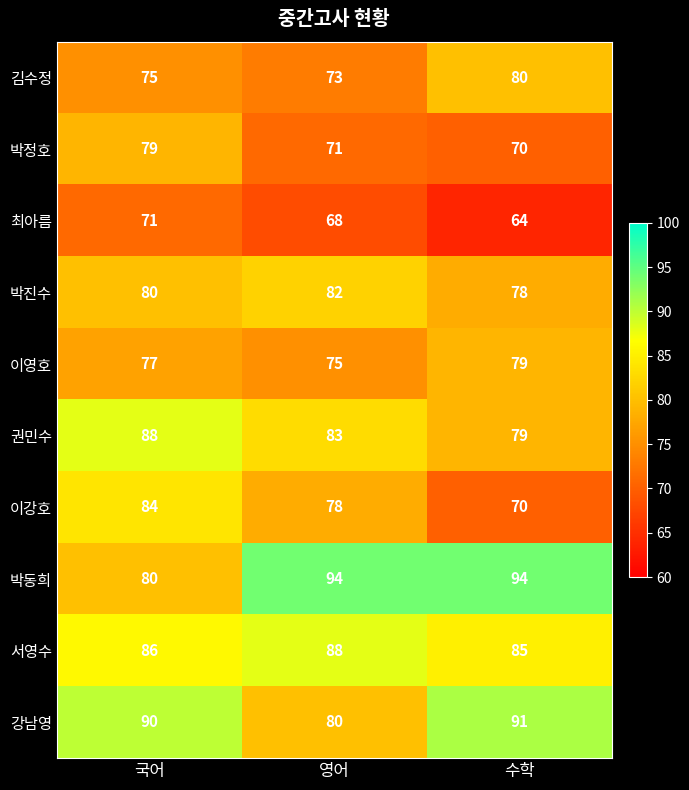

Between 영어 and 수학, which series saw the biggest shift?

강남영